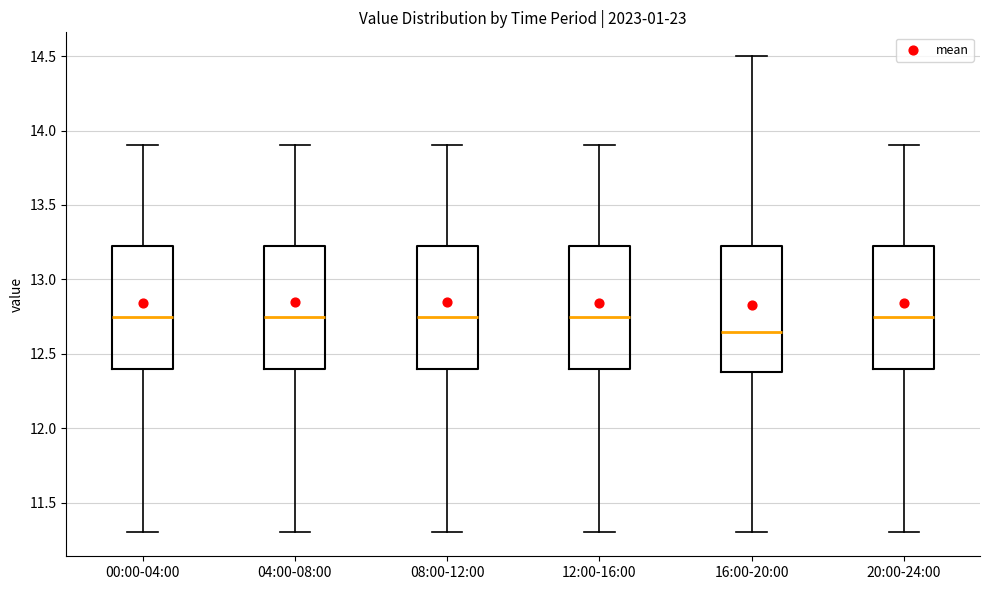

Reading left to right, read every box against the y-axis: the position of its median line, the range the box covers, and the ends of its whiskers. The values are not printed on the chart, so give them approximately, as read against the axis.

00:00-04:00: median 12.75, box 12.40 to 13.25, whiskers 11.30 to 13.90
04:00-08:00: median 12.75, box 12.40 to 13.25, whiskers 11.30 to 13.90
08:00-12:00: median 12.75, box 12.40 to 13.25, whiskers 11.30 to 13.90
12:00-16:00: median 12.75, box 12.40 to 13.25, whiskers 11.30 to 13.90
16:00-20:00: median 12.65, box 12.40 to 13.25, whiskers 11.30 to 14.50
20:00-24:00: median 12.75, box 12.40 to 13.25, whiskers 11.30 to 13.90